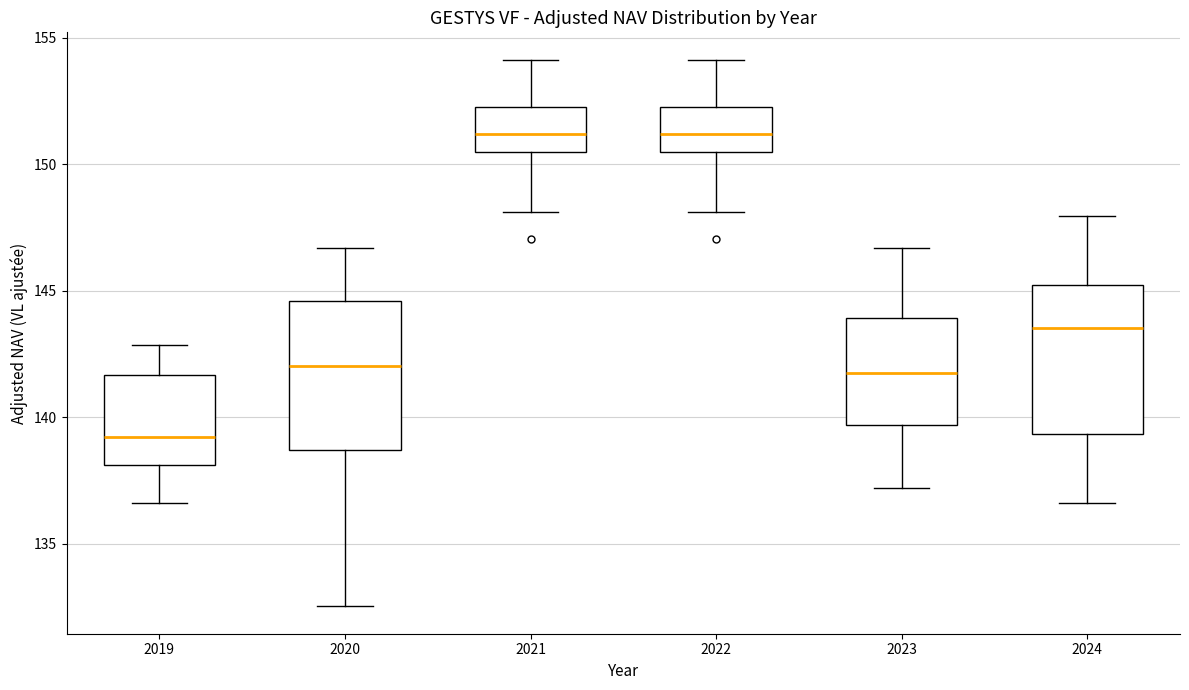

Reading left to right, transcribe this box plot: for each box, give where its median line is, the range the box spans, and where its two whiskers end, as read against the y-axis. The values are not printed on the chart, so give them approximately, as read against the axis.

2019: median 139.0, box 138.0 to 141.5, whiskers 136.5 to 143.0
2020: median 142.0, box 138.5 to 144.5, whiskers 132.5 to 146.5
2021: median 151.0, box 150.5 to 152.5, whiskers 148.0 to 154.0
2022: median 151.0, box 150.5 to 152.5, whiskers 148.0 to 154.0
2023: median 141.5, box 139.5 to 144.0, whiskers 137.0 to 146.5
2024: median 143.5, box 139.5 to 145.0, whiskers 136.5 to 148.0